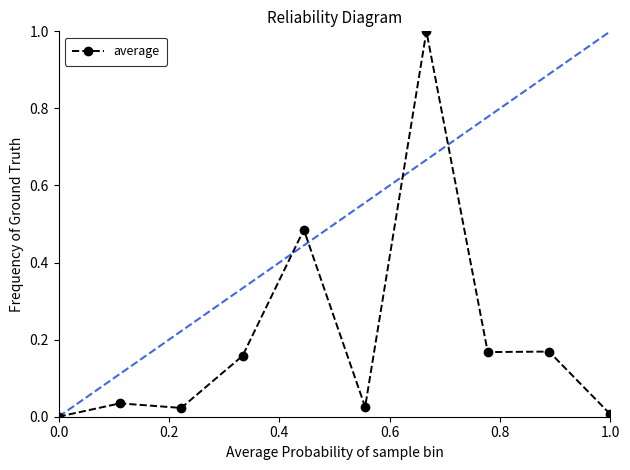

What is the greatest value displayed?

1.0